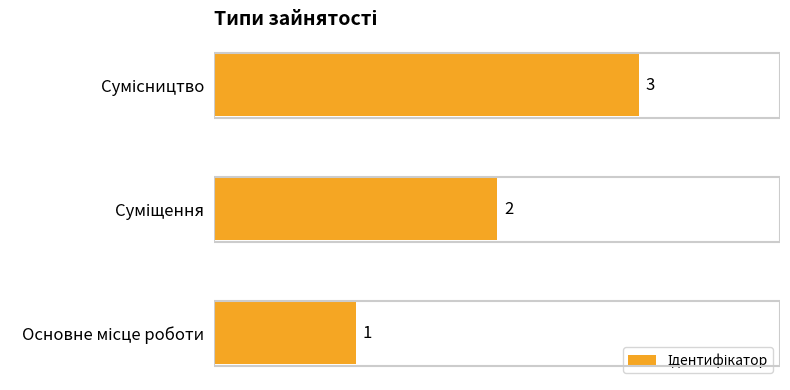

Count the values in the range 1 to 3.

3